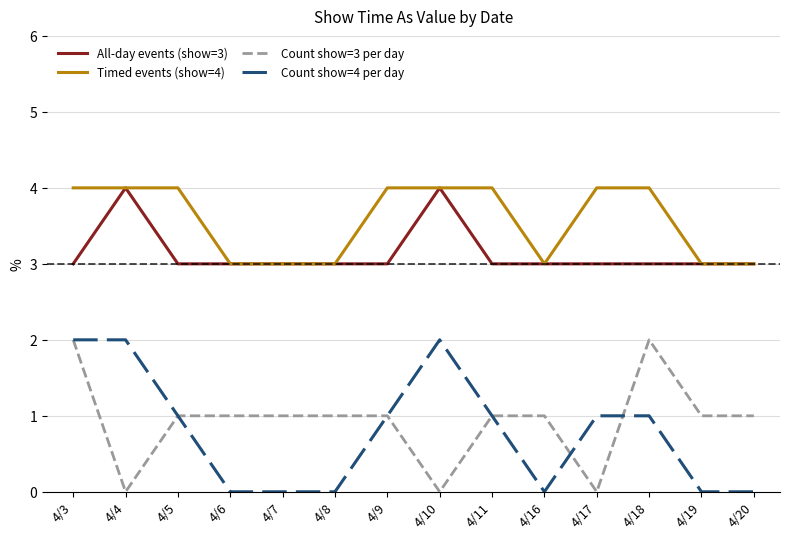

True or false: Count show=4 per day and Timed events (show=4) intersect in this chart.

False